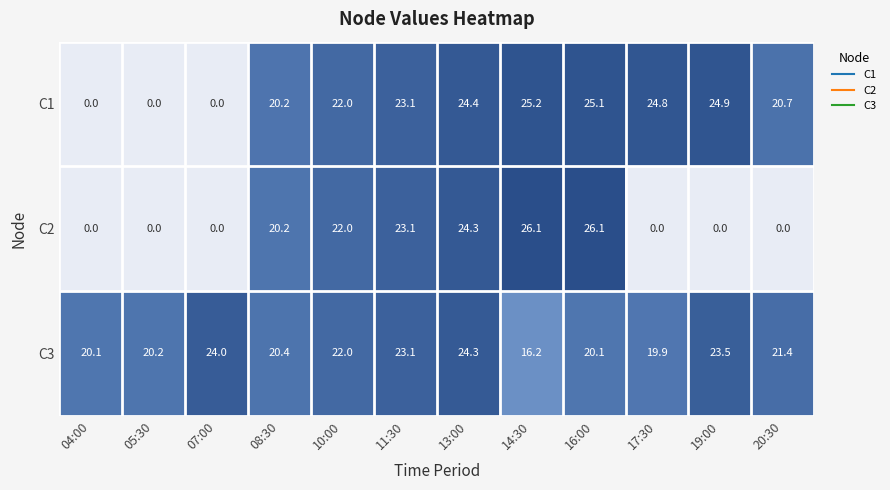

Rank the series by their average value, from lowest to highest.

C2, C1, C3